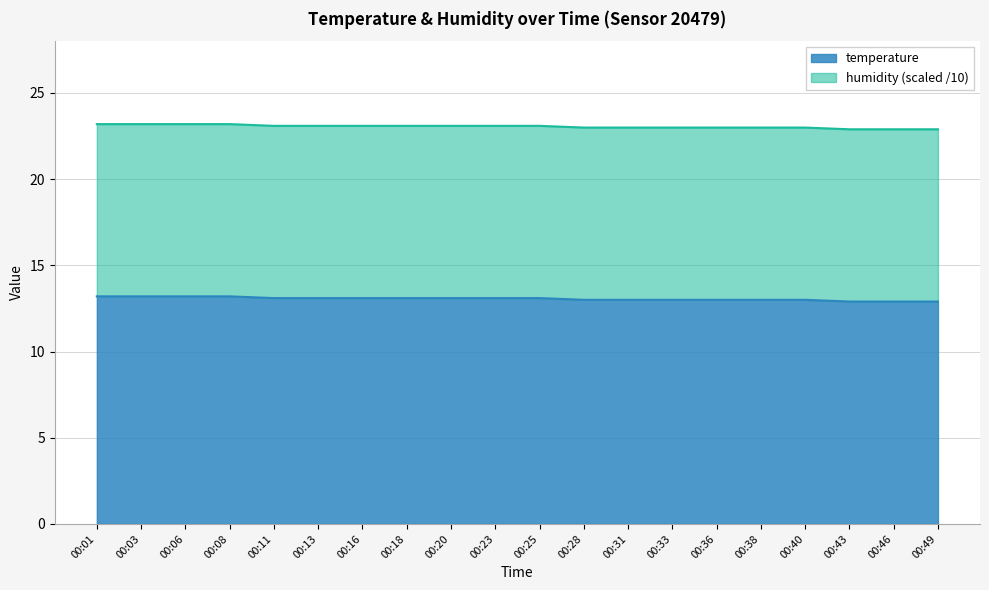

The temperature series shows 13.1 at 00:20. True or false?

True